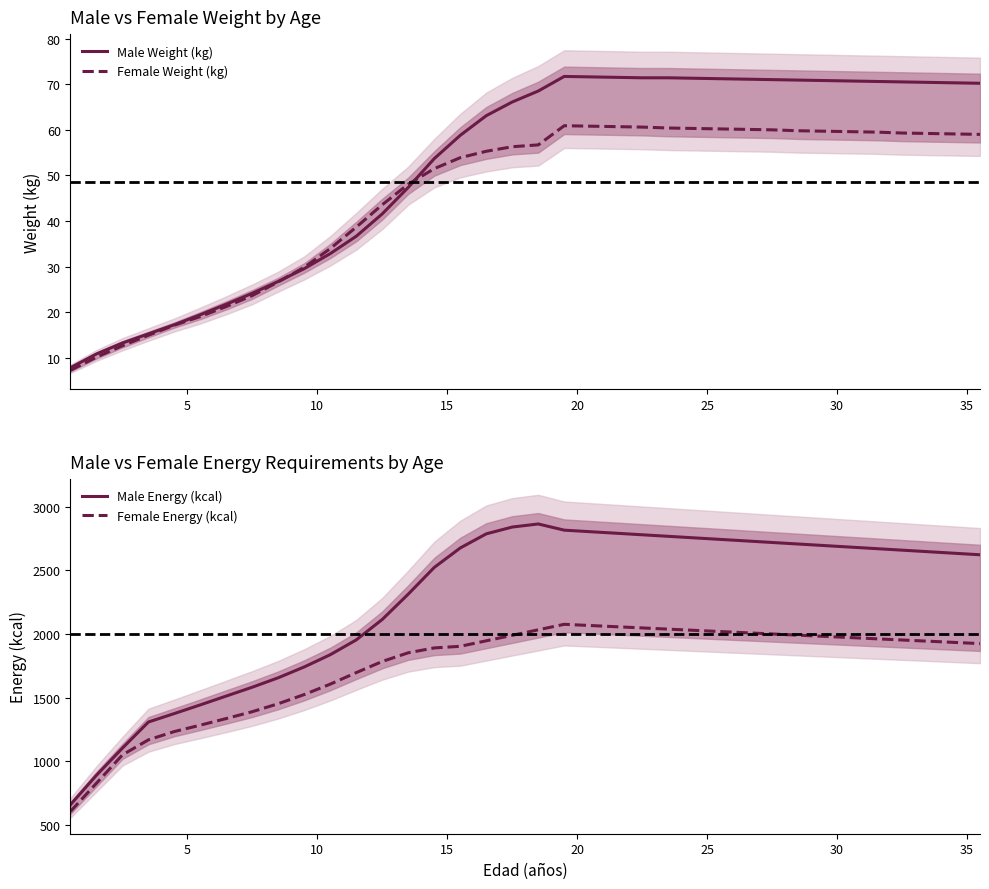

What is the lowest value of the Male Weight (kg) series?

7.9